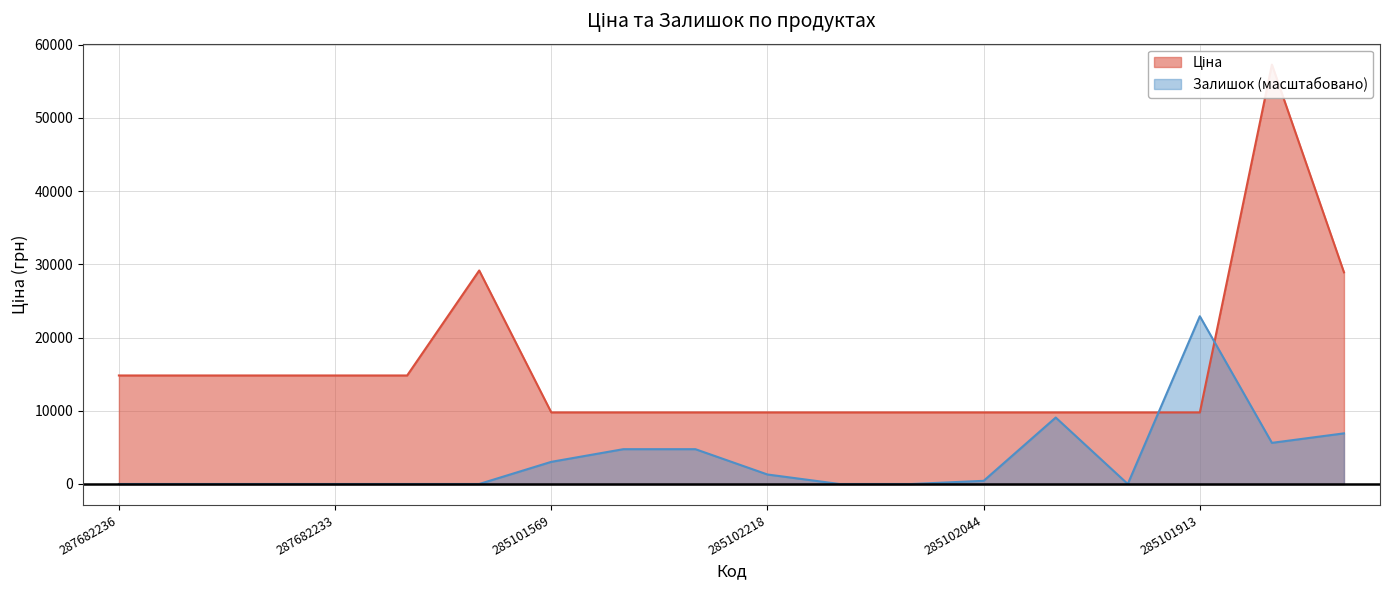

What is the maximum value for Залишок (масштабовано)?

22903.2